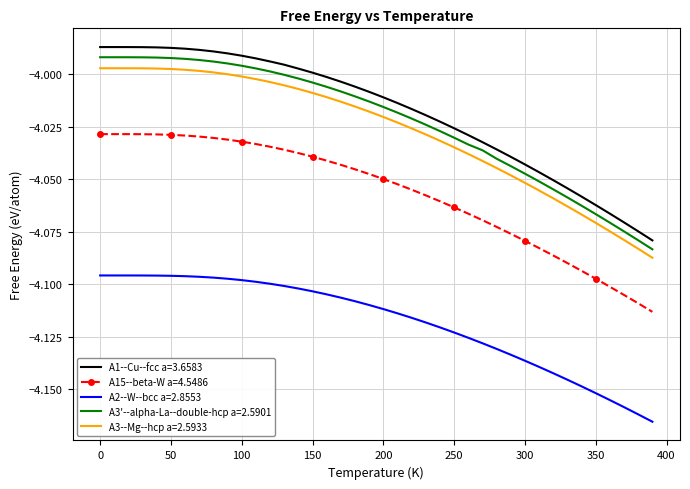

True or false: A2--W--bcc a=2.8553 and A3--Mg--hcp a=2.5933 cross at least once.

False